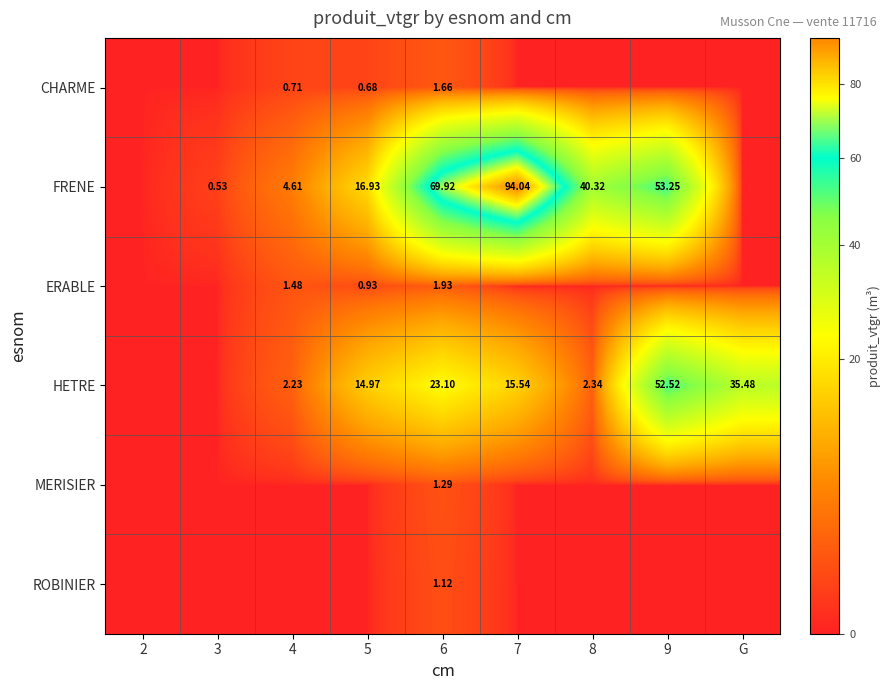

Is the value of FRENE at 8 greater than the value of ROBINIER at 2?

Yes